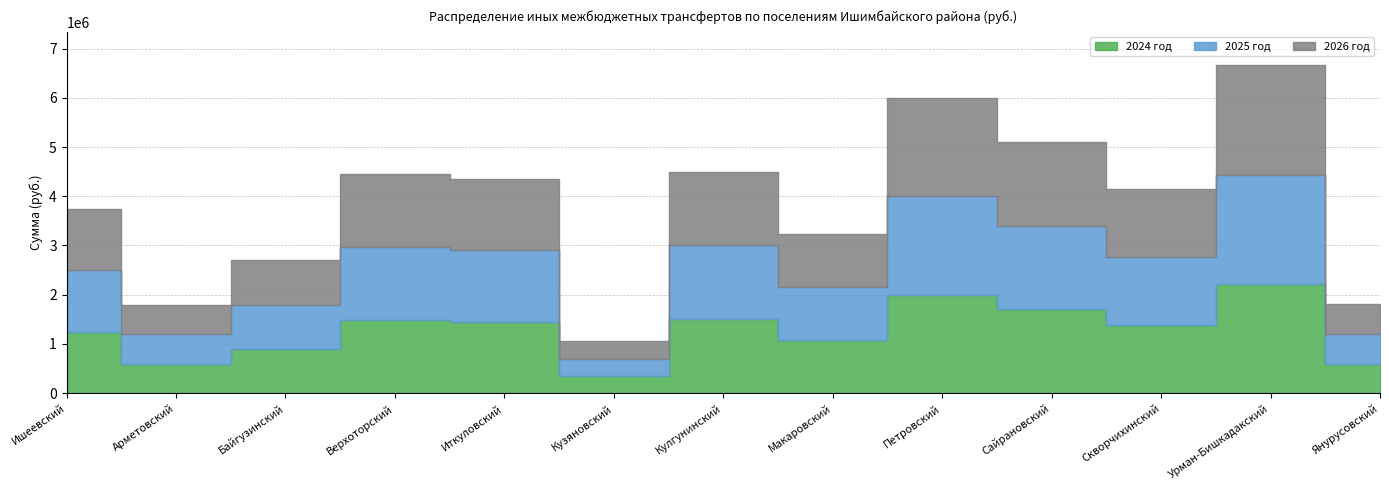

Reading left to right, what are all the values shown in this chart?

2024 год: Ишеевский=1250000	Арметовский=600000	Байгузинский=900000	Верхоторский=1481000	Иткуловский=1453000	Кузяновский=350000	Кулгунинский=1500000	Макаровский=1080000	Петровский=2000000	Сайрановский=1700000	Скворчихинский=1380000	Урман-Бишкадакский=2220000	Янурусовский=601000
2025 год: Ишеевский=1250000	Арметовский=600000	Байгузинский=900000	Верхоторский=1481000	Иткуловский=1453000	Кузяновский=350000	Кулгунинский=1500000	Макаровский=1080000	Петровский=2000000	Сайрановский=1700000	Скворчихинский=1380000	Урман-Бишкадакский=2220000	Янурусовский=601000
2026 год: Ишеевский=1250000	Арметовский=600000	Байгузинский=900000	Верхоторский=1481000	Иткуловский=1453000	Кузяновский=350000	Кулгунинский=1500000	Макаровский=1080000	Петровский=2000000	Сайрановский=1700000	Скворчихинский=1380000	Урман-Бишкадакский=2220000	Янурусовский=601000